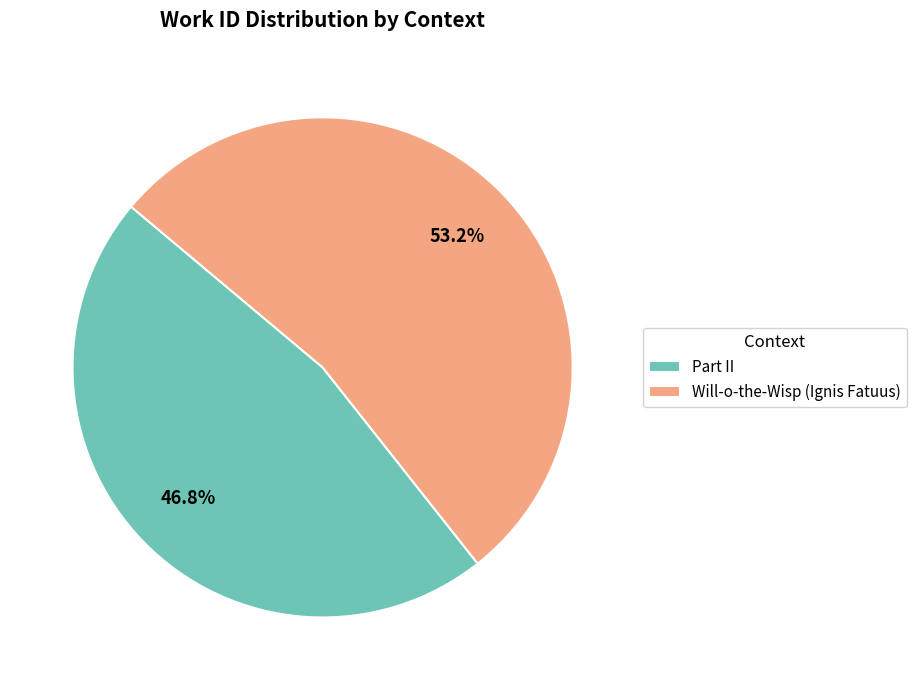

How many segments does this pie chart have?

2